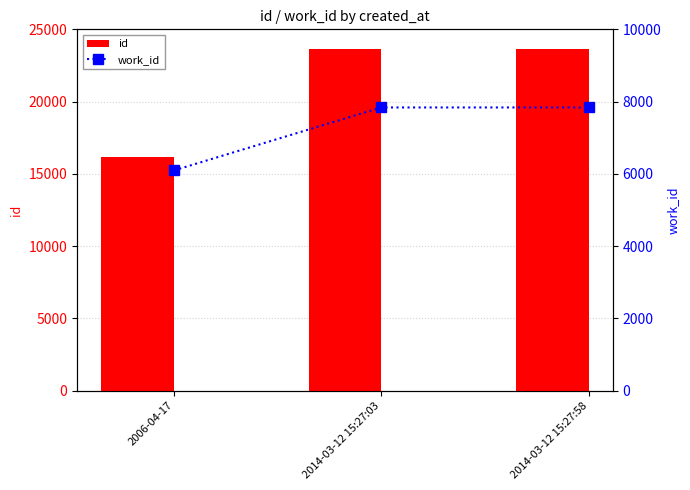

Reading left to right, list all the values displayed in this chart.

id: 2006-04-17=16181	2014-03-12 15:27:03=23632	2014-03-12 15:27:58=23633
work_id: 2006-04-17=6094	2014-03-12 15:27:03=7837	2014-03-12 15:27:58=7837